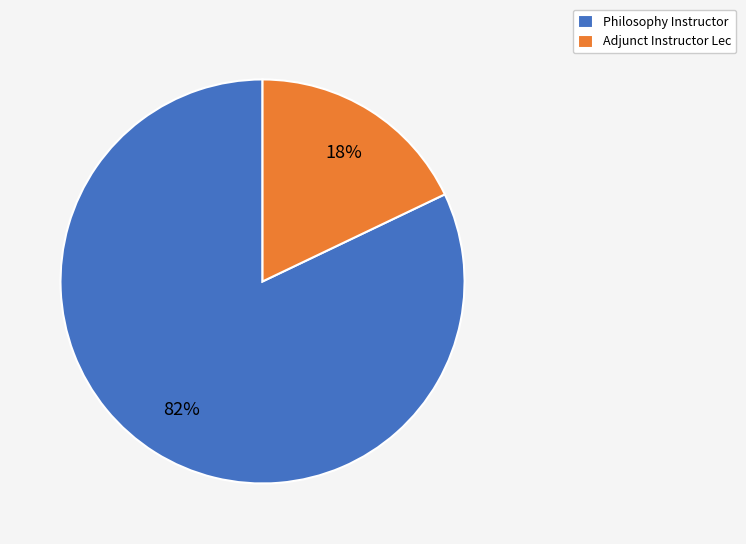

To the nearest percent, what percentage of the pie is Philosophy Instructor?

82%